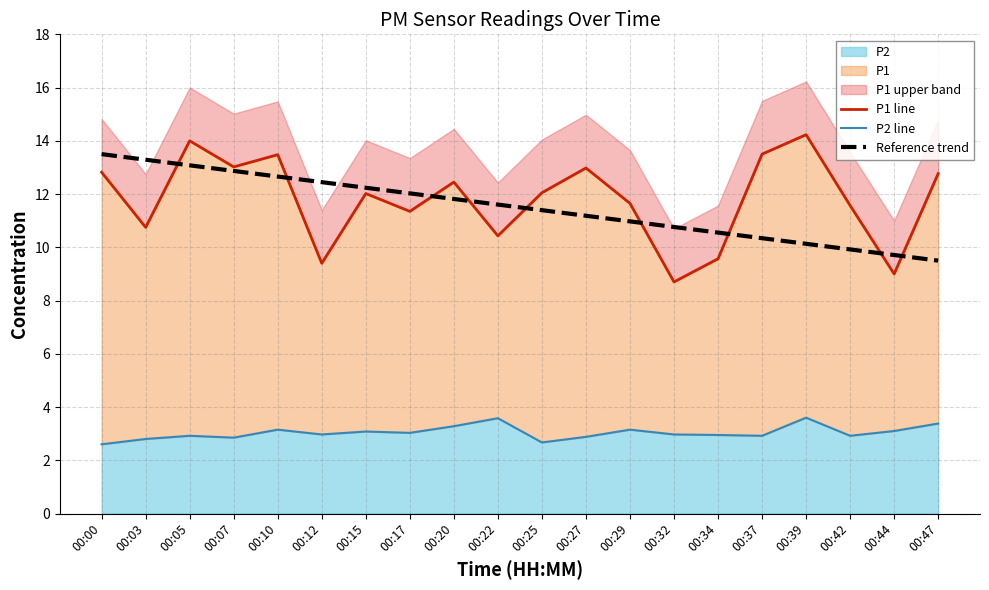

Rank the categories by P1 line value from highest to lowest.

00:39, 00:05, 00:37, 00:10, 00:07, 00:27, 00:00, 00:47, 00:20, 00:25, 00:15, 00:29, 00:42, 00:17, 00:03, 00:22, 00:34, 00:12, 00:44, 00:32